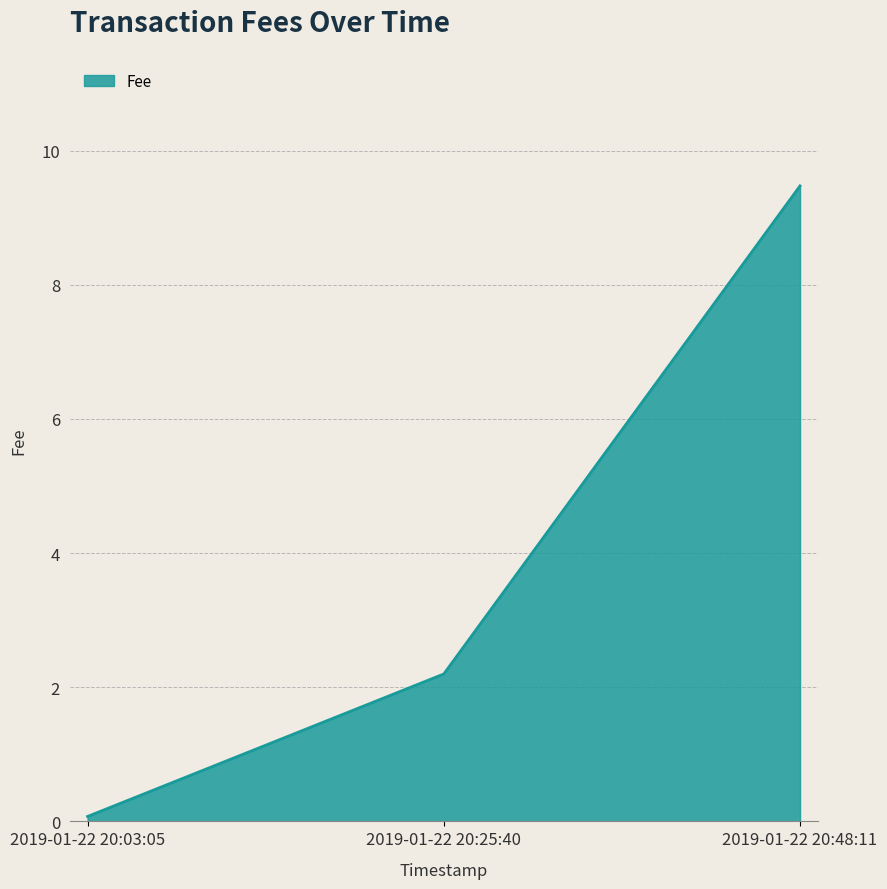

List the labels in order of value, smallest first.

2019-01-22 20:03:05, 2019-01-22 20:25:40, 2019-01-22 20:48:11